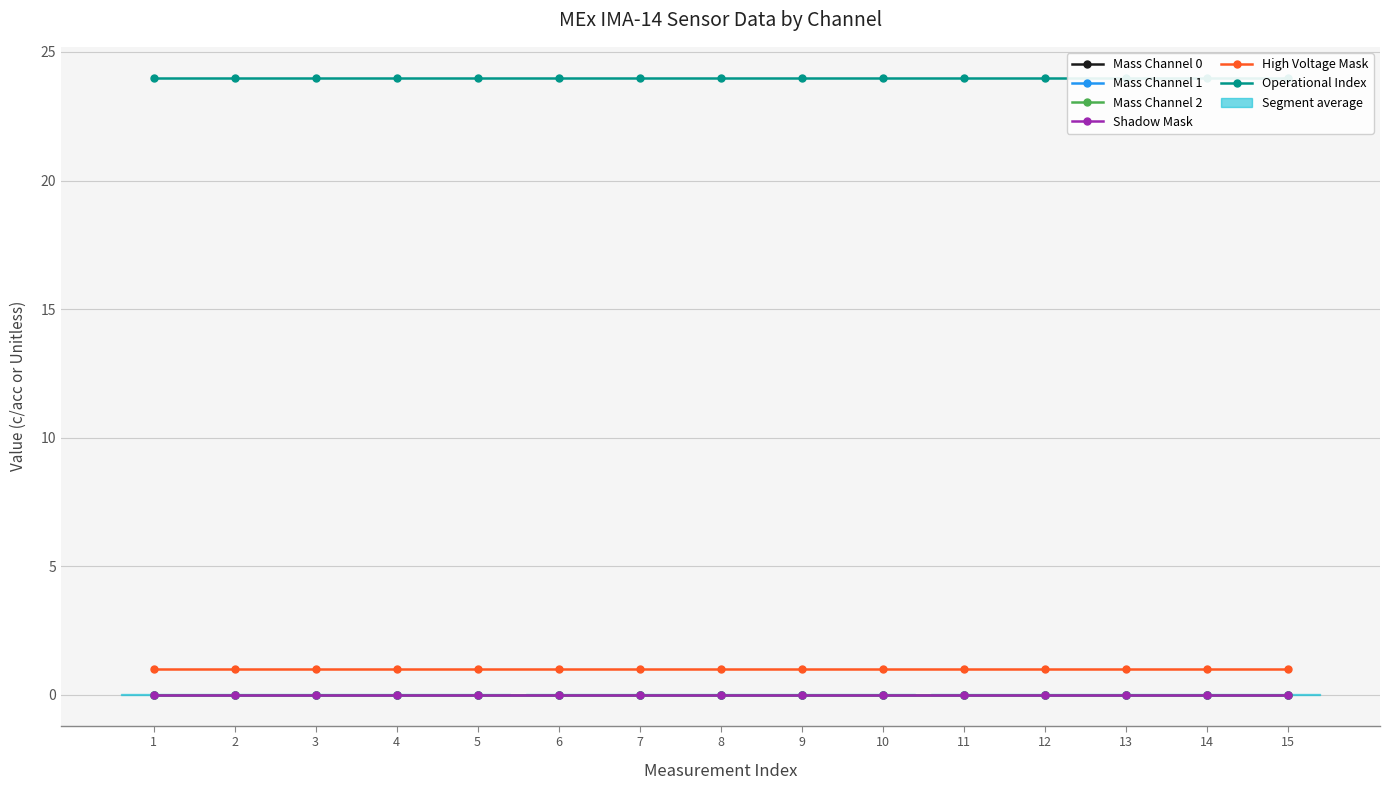

What is the greatest value displayed?

24